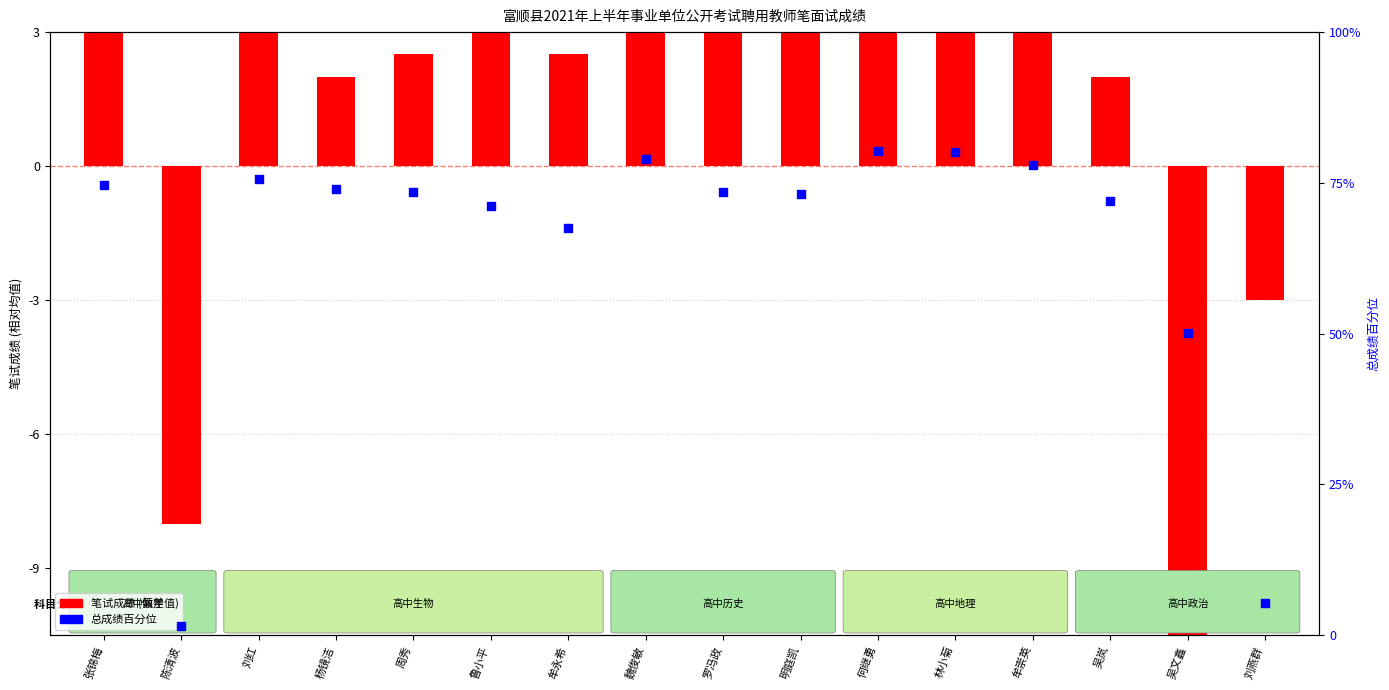

What are all the series names shown in the legend?

笔试成绩(偏差), 总成绩百分位